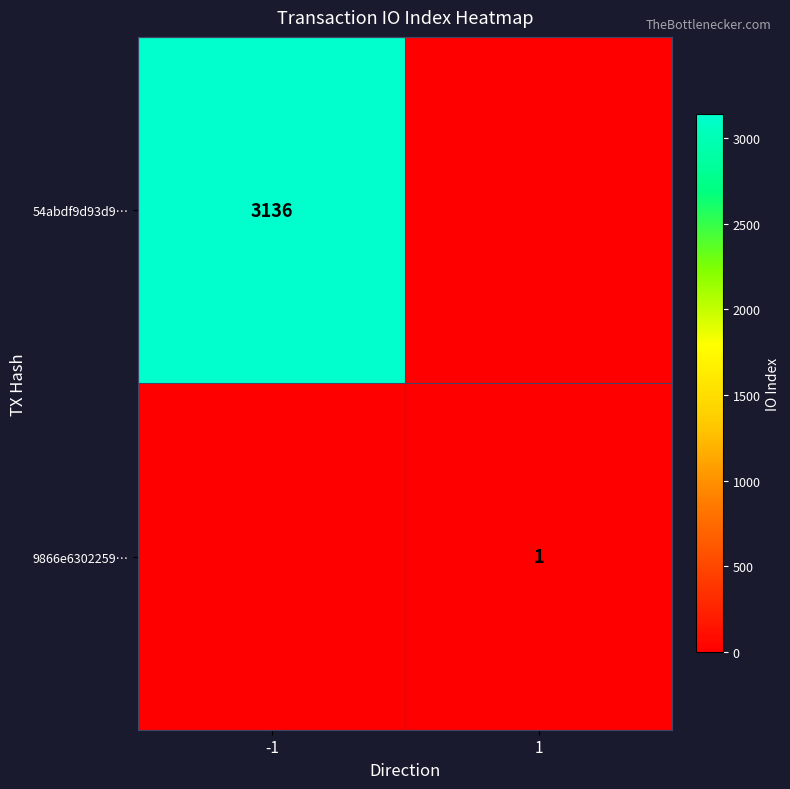

Is it true that 54abdf9d93d9… equals 3136 at -1?

True